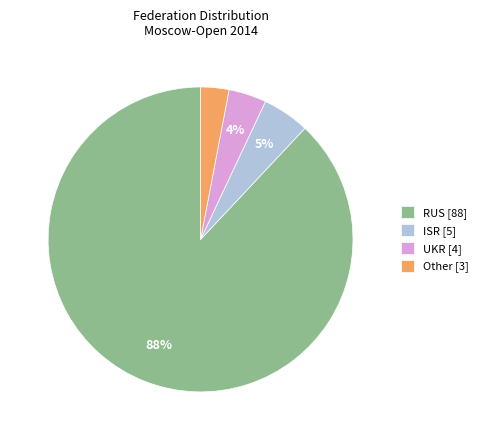

Between Other [3] and ISR [5], which is larger?

ISR [5]